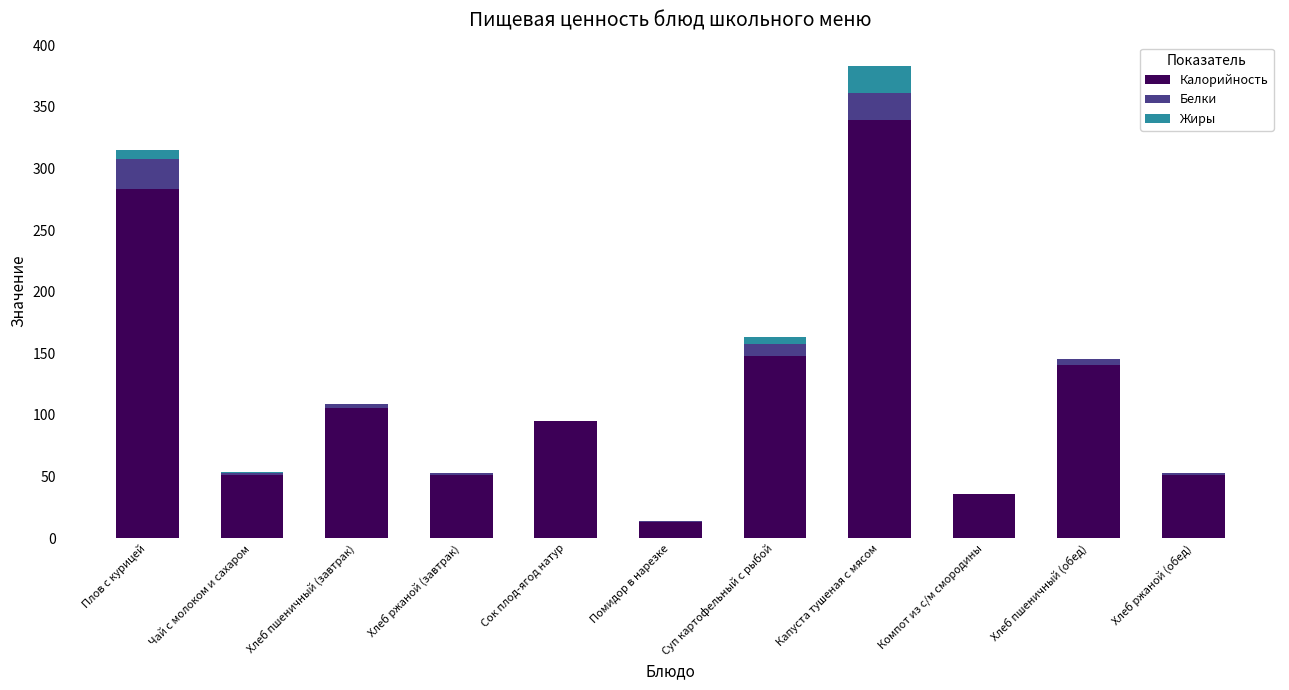

Which category has the highest value in the Калорийность series?

Капуста тушеная с мясом